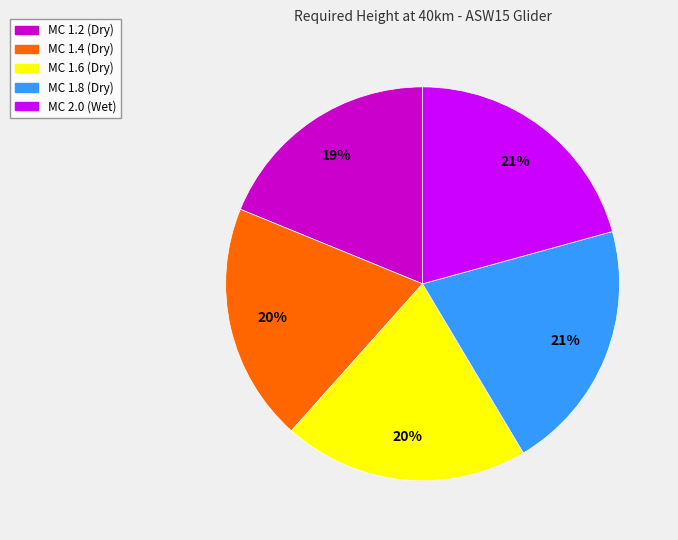

To the nearest percent, what is the difference between the largest and smallest slice percentages?

2%